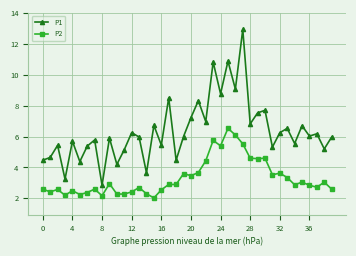

True or false: P1 and P2 intersect in this chart.

False